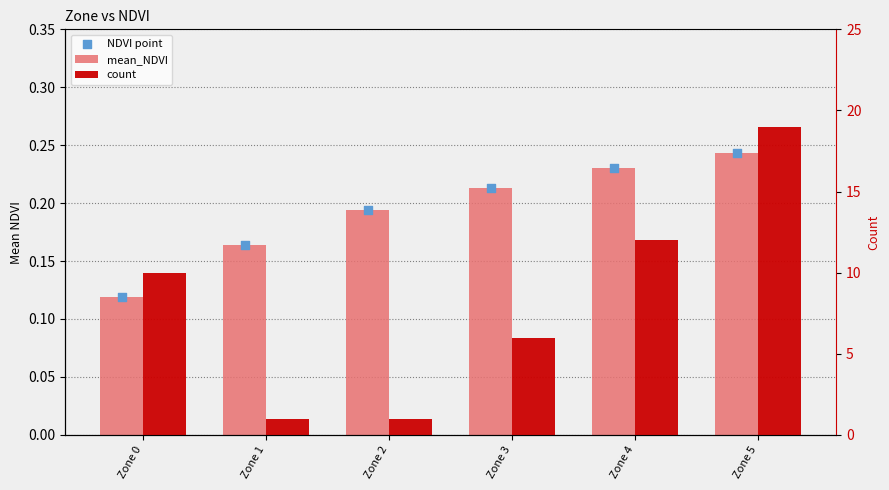

Which series has the largest total across all categories?

count